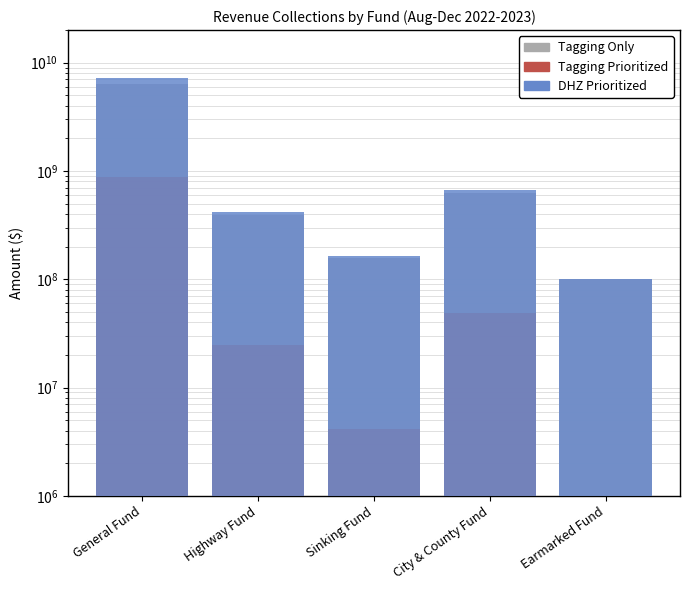

What is the sum of the Tagging Only values at General Fund and Sinking Fund?

6571360000